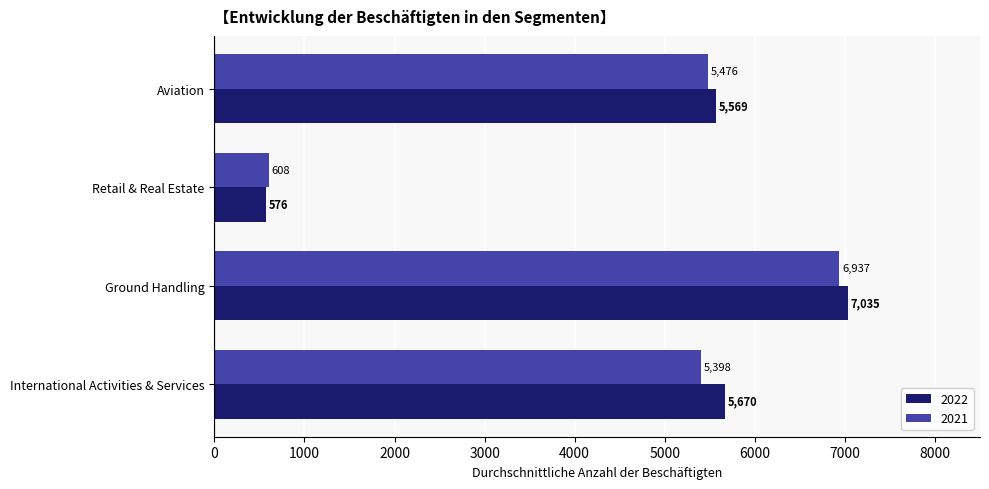

What is the sum of all 2021 values?

18419